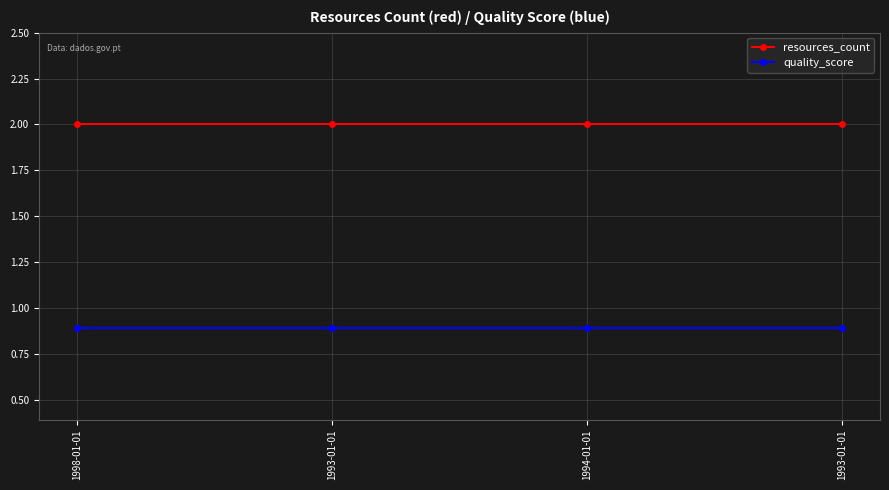

What is the smallest value displayed?

0.9